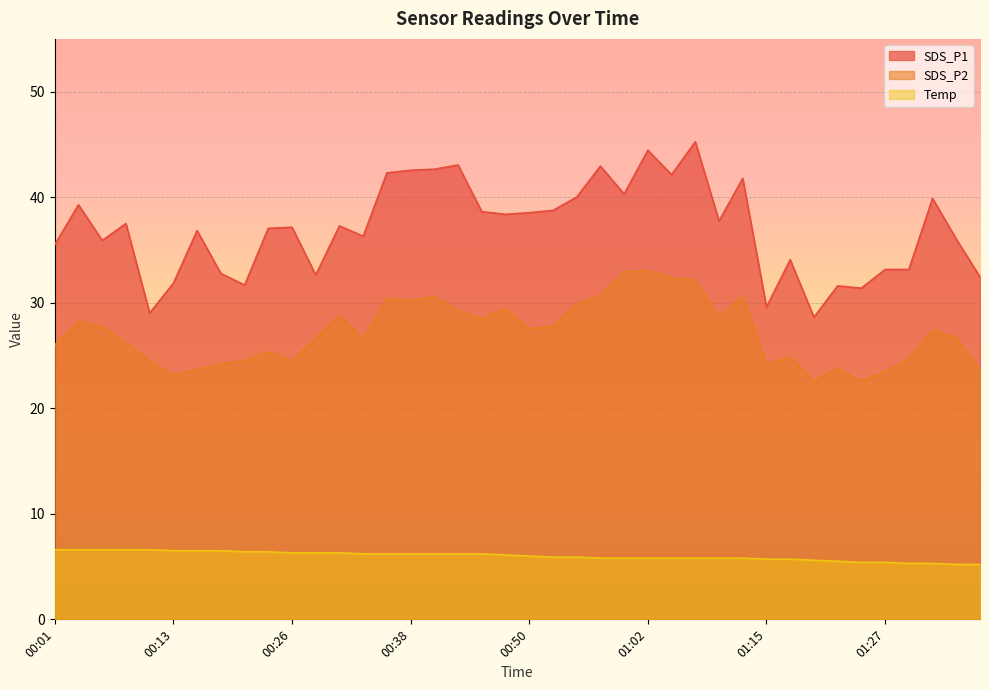

Does the chart display data point markers on the line(s)?

No